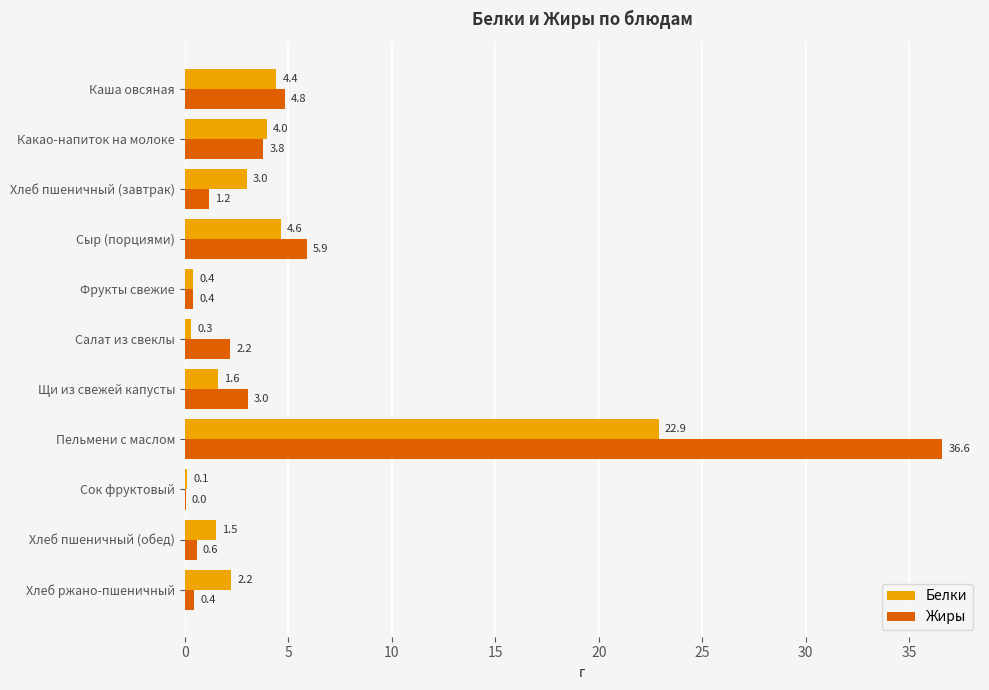

Between Какао-напиток на молоке and Фрукты свежие, which series saw the biggest shift?

Белки